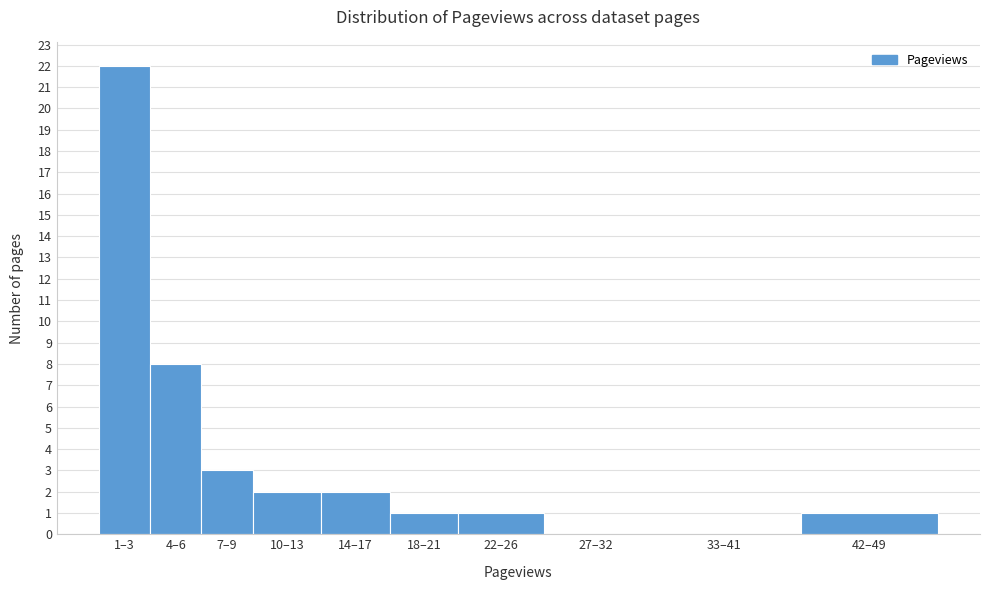

Reading left to right, extract all data points from this chart.

1–3=22	4–6=8	7–9=3	10–13=2	14–17=2	18–21=1	22–26=1	27–32=0	33–41=0	42–49=1